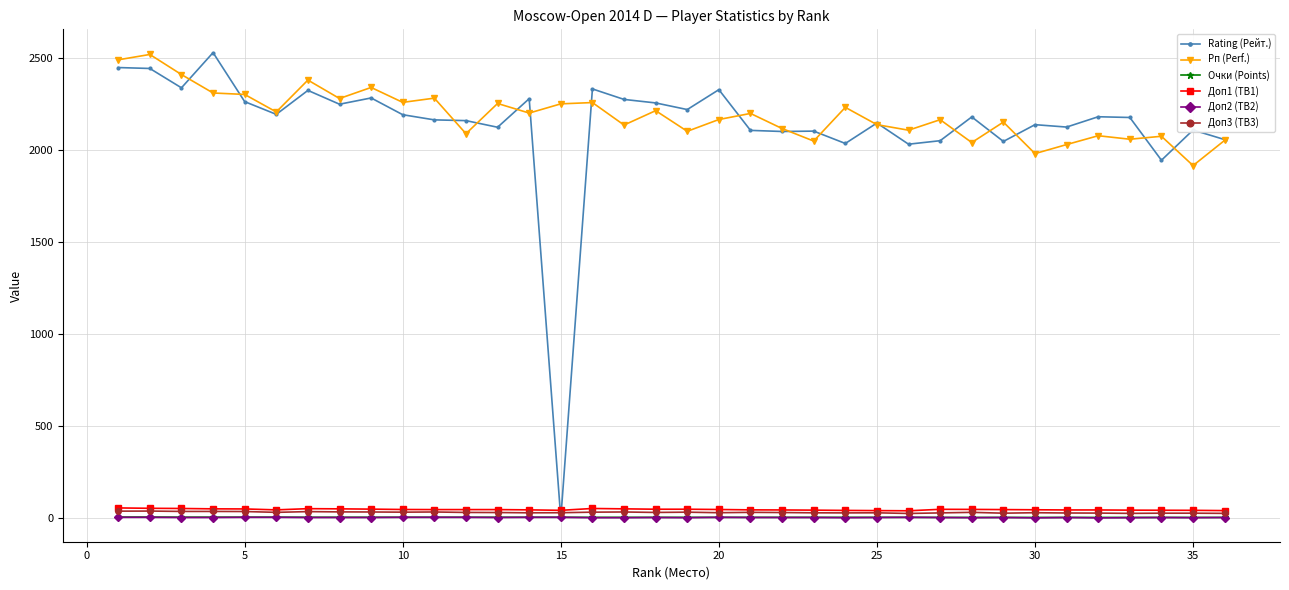

At how many categories does at least one series exceed 1771?

36